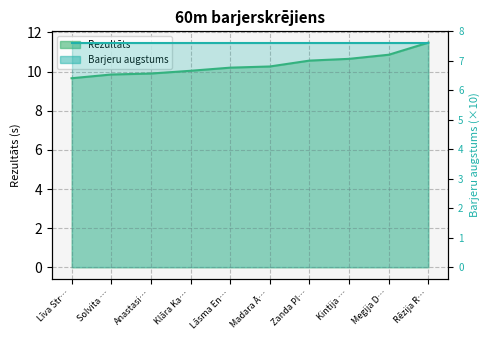

What is the label of the 4th point from the right?

Zanda Pl…